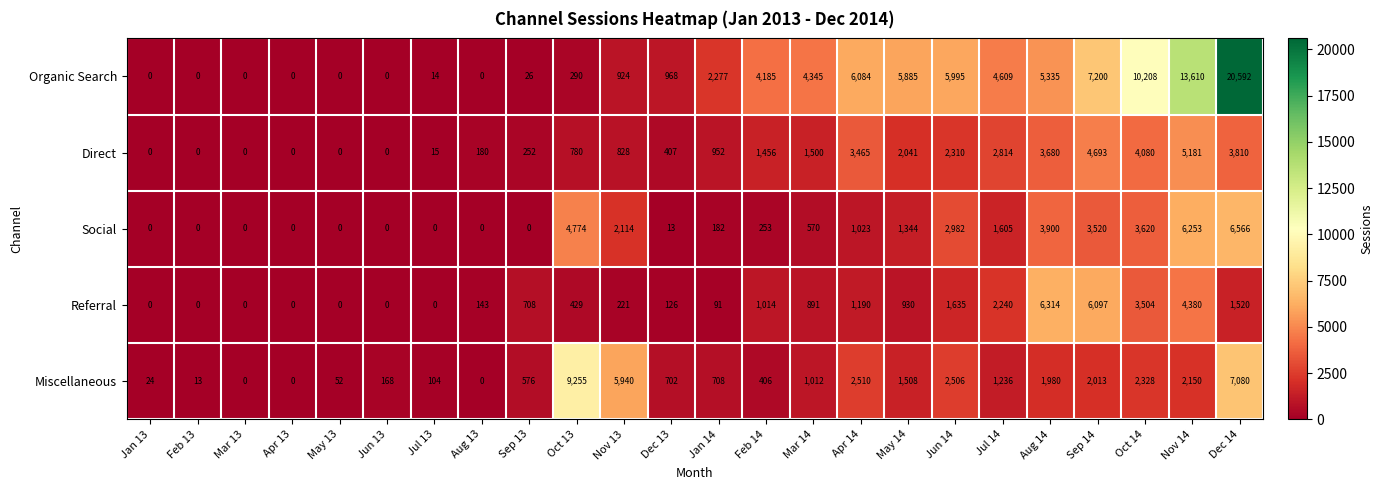

What is the average value of the Referral series?

1310